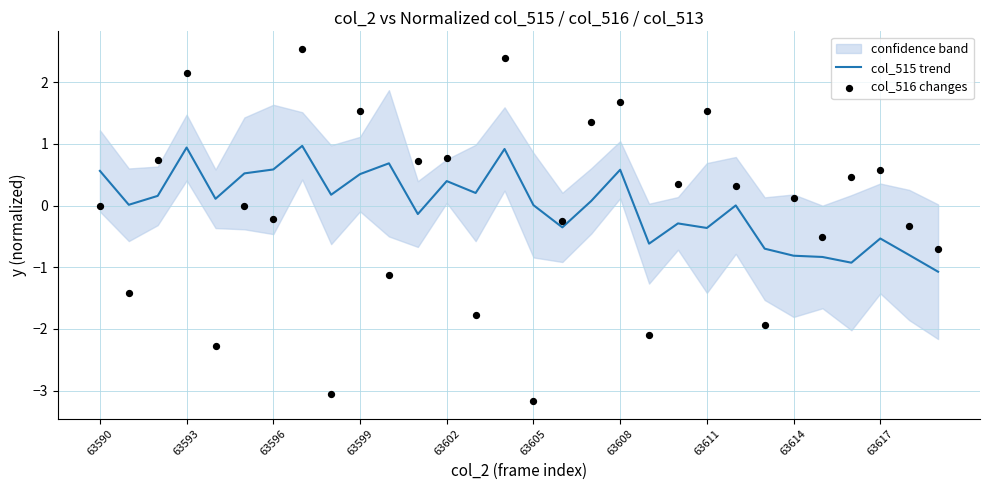

Which series reaches the maximum Y coordinate?

col_516 changes